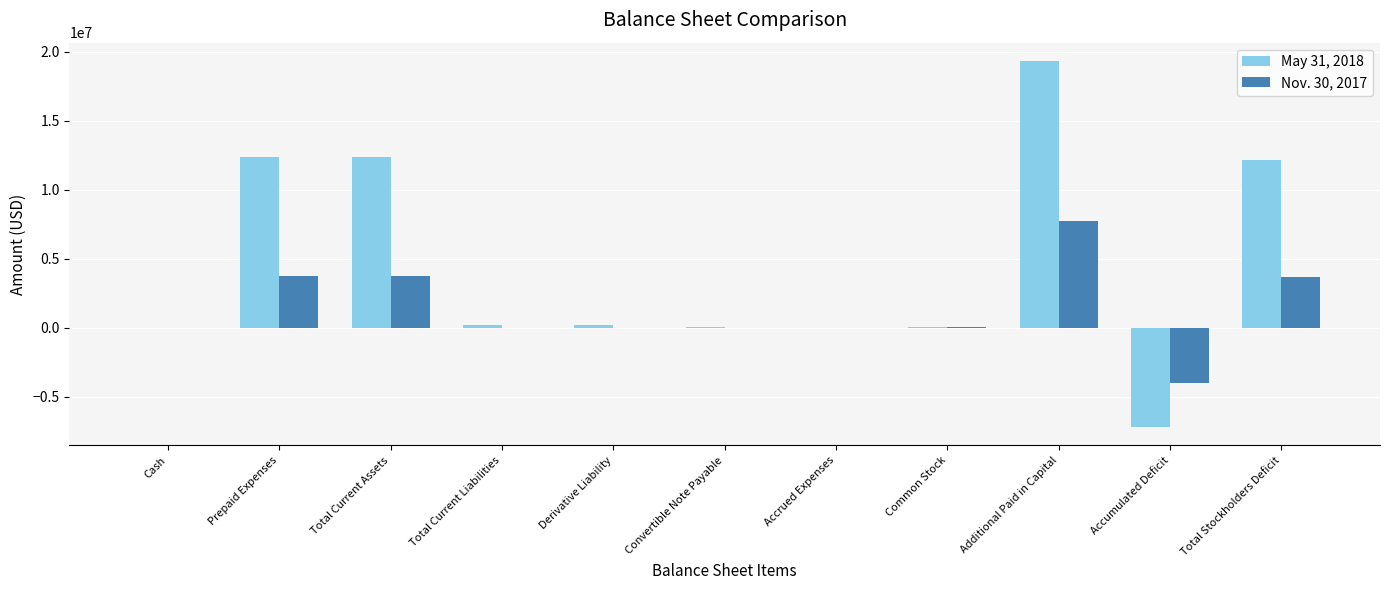

Which category has the highest value in the Nov. 30, 2017 series?

Additional Paid in Capital